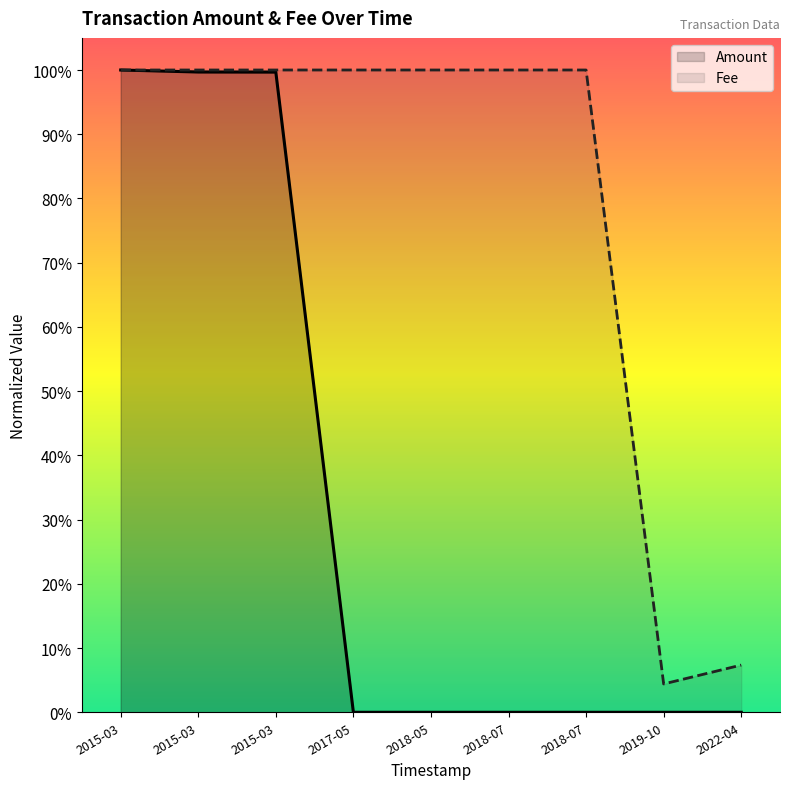

At how many categories does at least one series exceed 0?

9